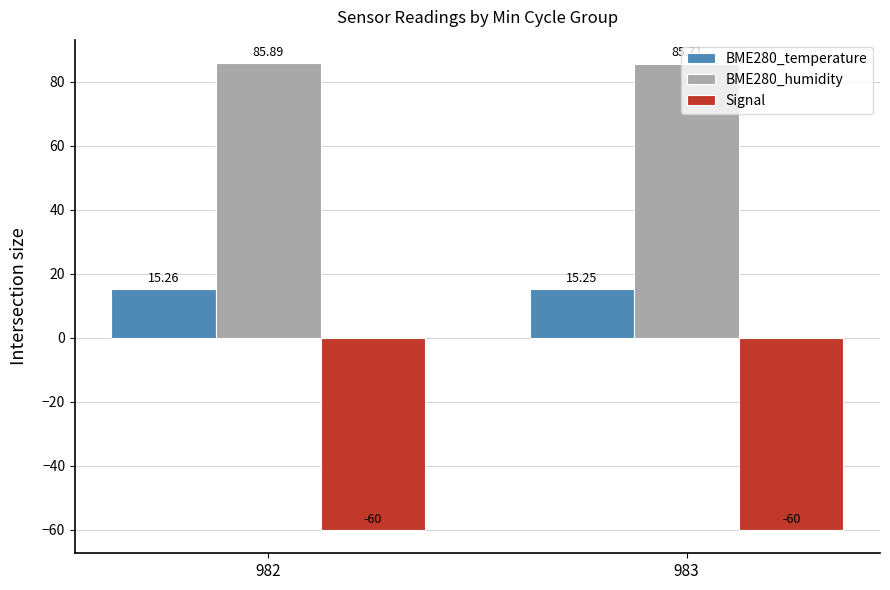

What is the value of the BME280_humidity bar at the 2nd from the left?

85.7